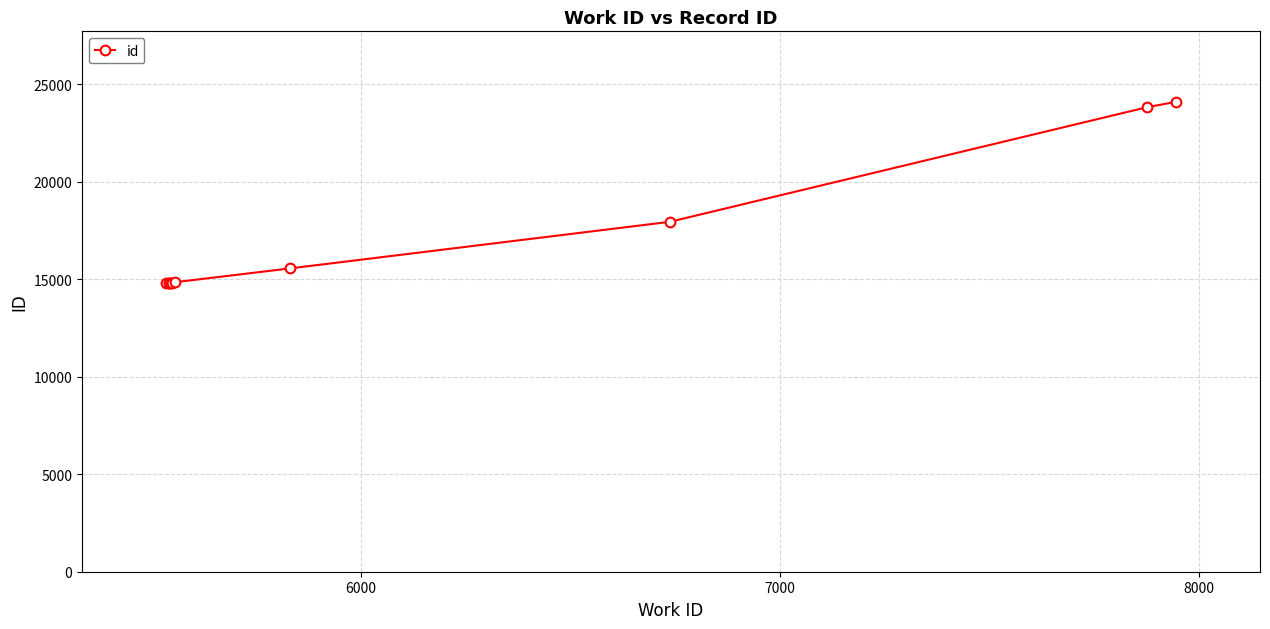

What is the sum of all values?

170349